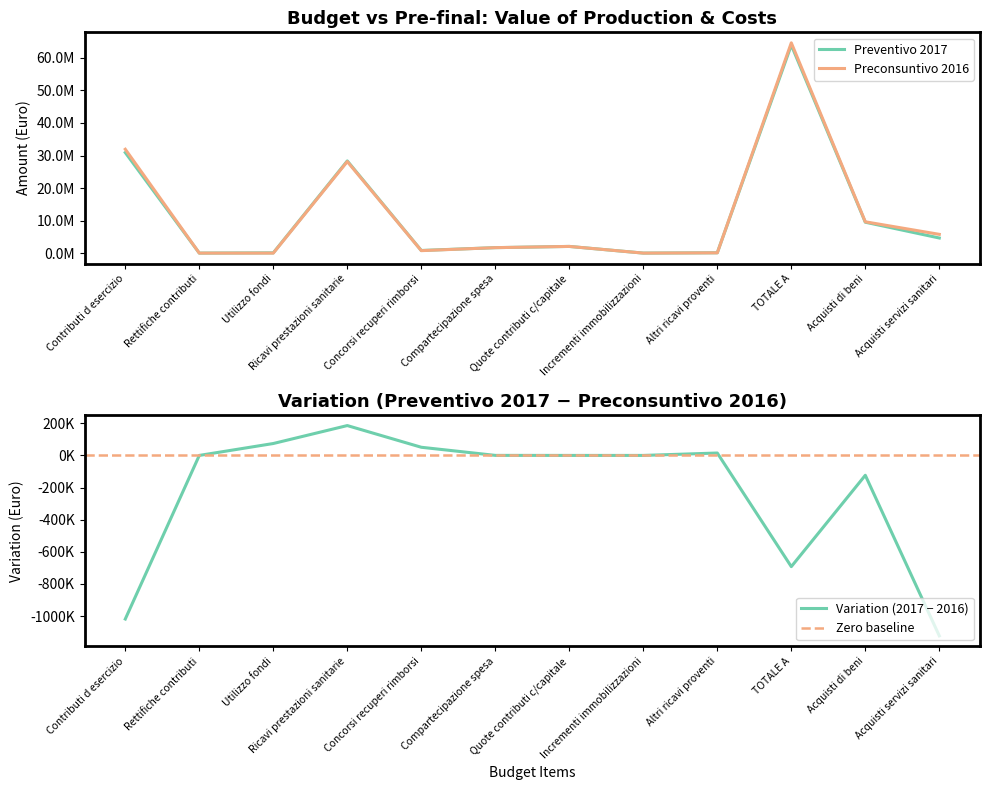

At TOTALE A, list the series in order from smallest to largest.

Preventivo 2017, Preconsuntivo 2016